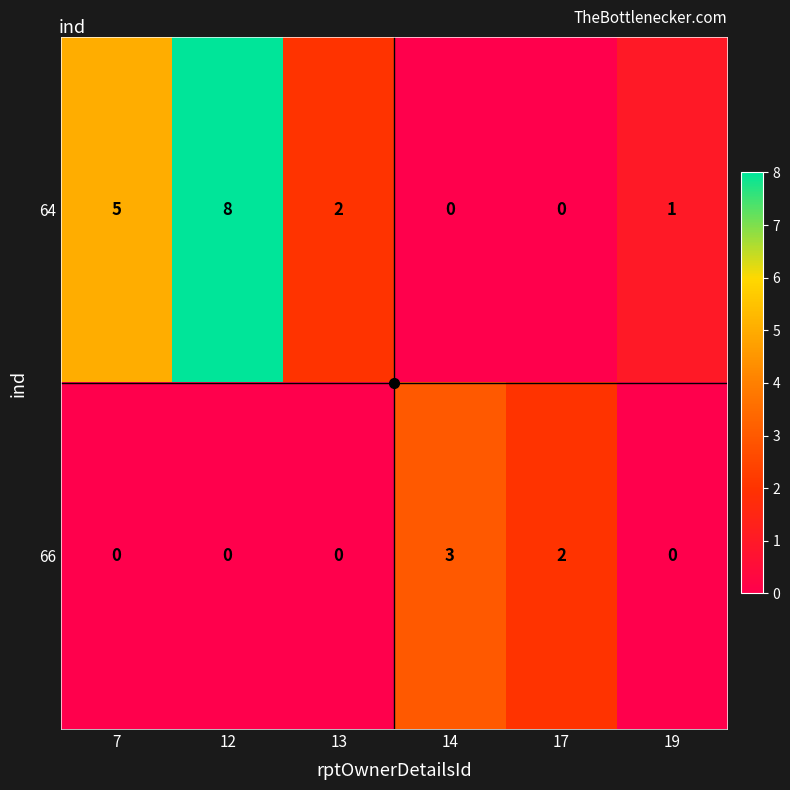

The value of 64 at 13 is 2. True or false?

True